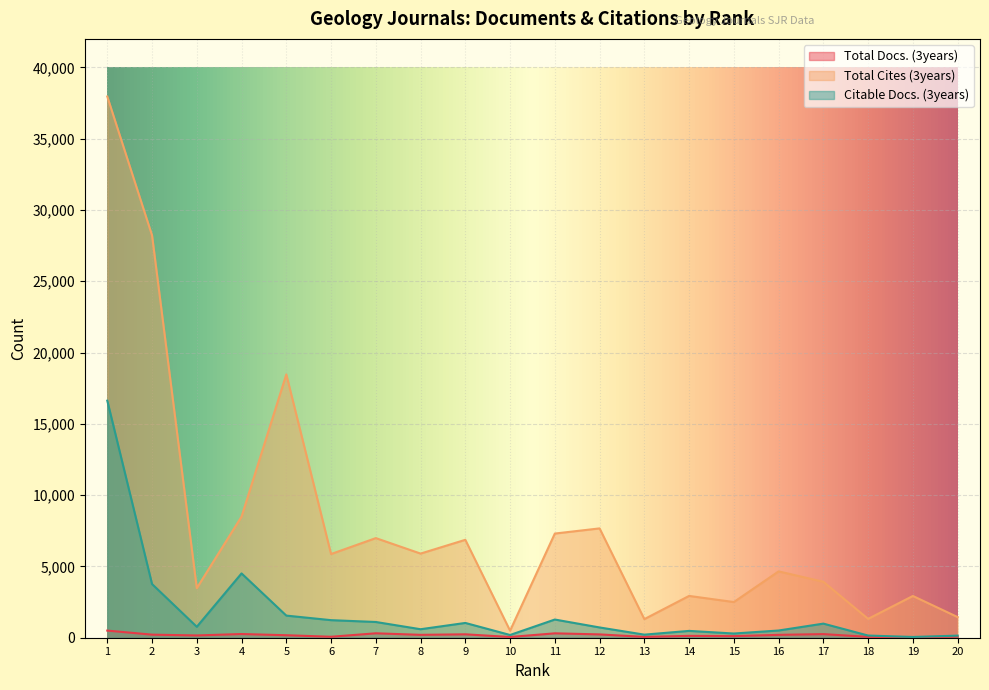

What is the sum of all Total Docs. (3years) values?

3645